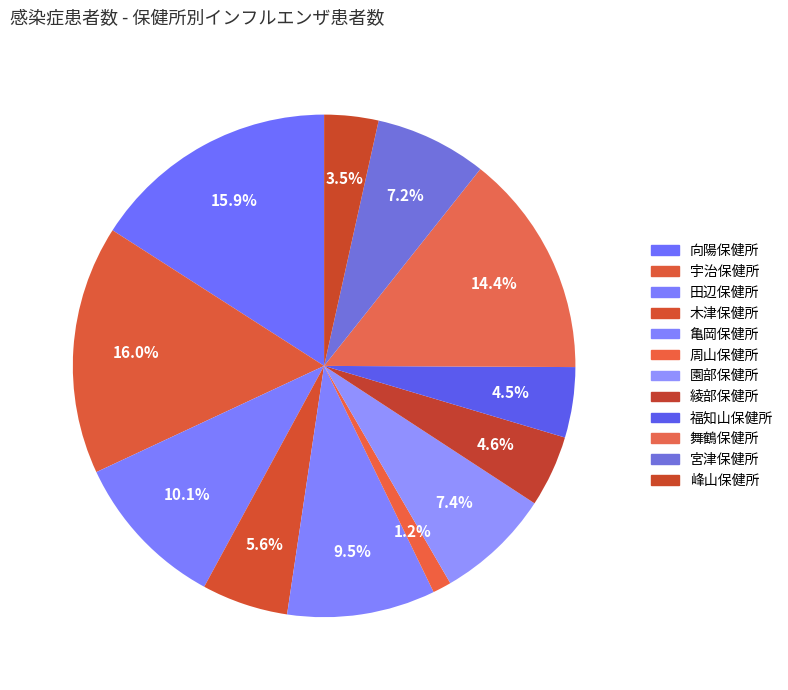

To the nearest percent, what is the combined percentage of 峰山保健所 and 園部保健所?

11%